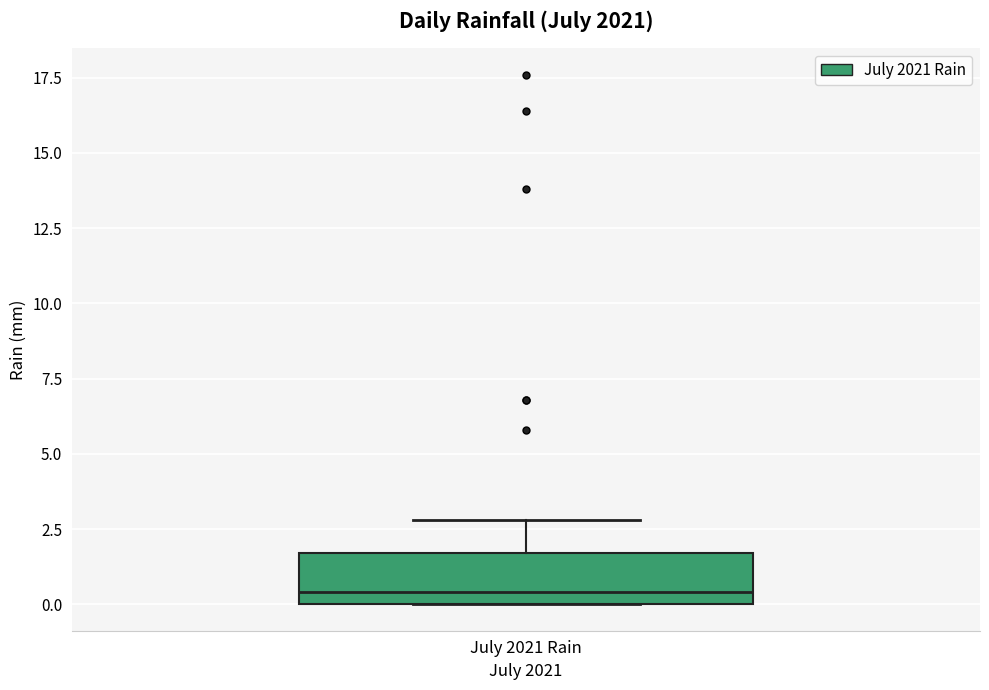

Read this box plot against the y-axis: the position of the median line, the range covered by the box, and the ends of both whiskers. The values are not printed on the chart, so give them approximately, as read against the axis.

median 0.5, box 0.0 to 1.5, whiskers 0.0 to 3.0